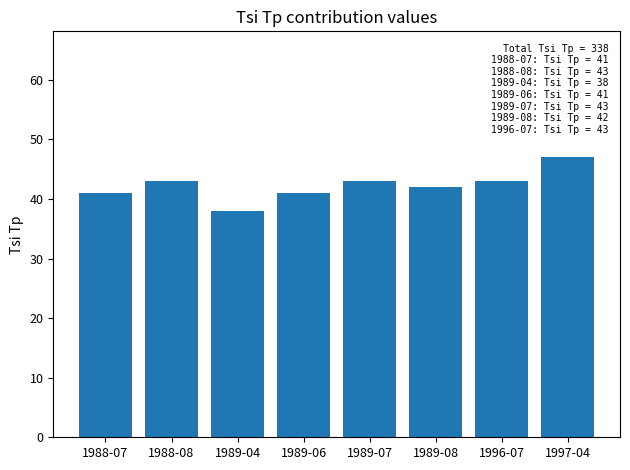

Reading left to right, list all the values displayed in this chart.

1988-07=41	1988-08=43	1989-04=38	1989-06=41	1989-07=43	1989-08=42	1996-07=43	1997-04=47